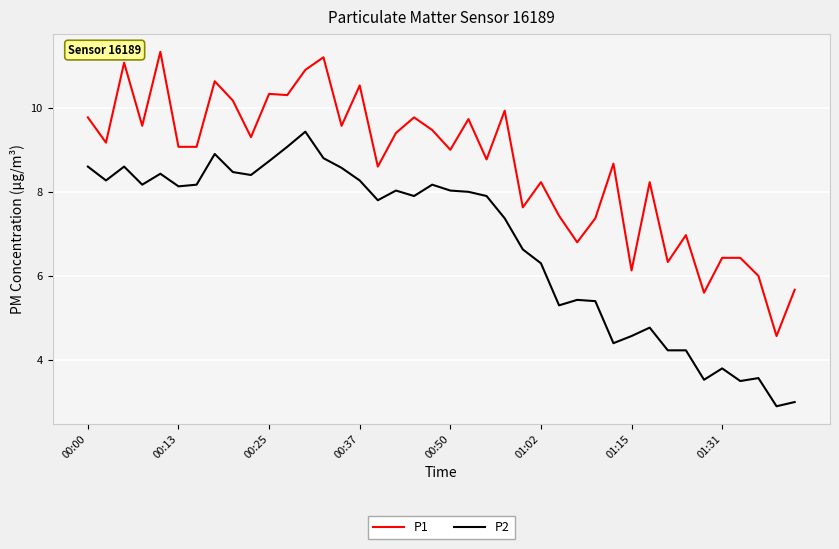

Reading right to left, what are all the values shown in this chart?

P1: 5.7	4.6	6.0	6.4	6.4	5.6	7.0	6.3	8.2	6.1	8.7	7.4	6.8	7.4	8.2	7.6	9.9	8.8	9.7	9.0	9.5	9.8	9.4	8.6	10.5	9.6	11.2	10.9	10.3	10.3	9.3	10.2	10.6	9.1	9.1	11.3	9.6	11.1	9.2	9.8
P2: 3.0	2.9	3.6	3.5	3.8	3.5	4.2	4.2	4.8	4.6	4.4	5.4	5.4	5.3	6.3	6.6	7.4	7.9	8.0	8.0	8.2	7.9	8.0	7.8	8.3	8.6	8.8	9.4	9.1	8.7	8.4	8.5	8.9	8.2	8.1	8.4	8.2	8.6	8.3	8.6